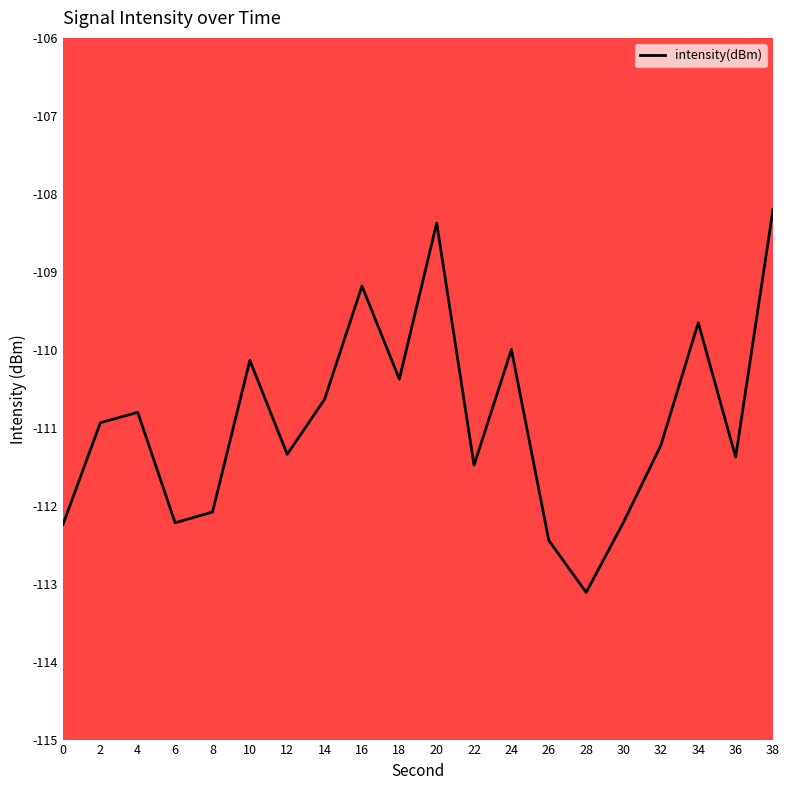

What is the change in value from 6 to 20?

+3.8